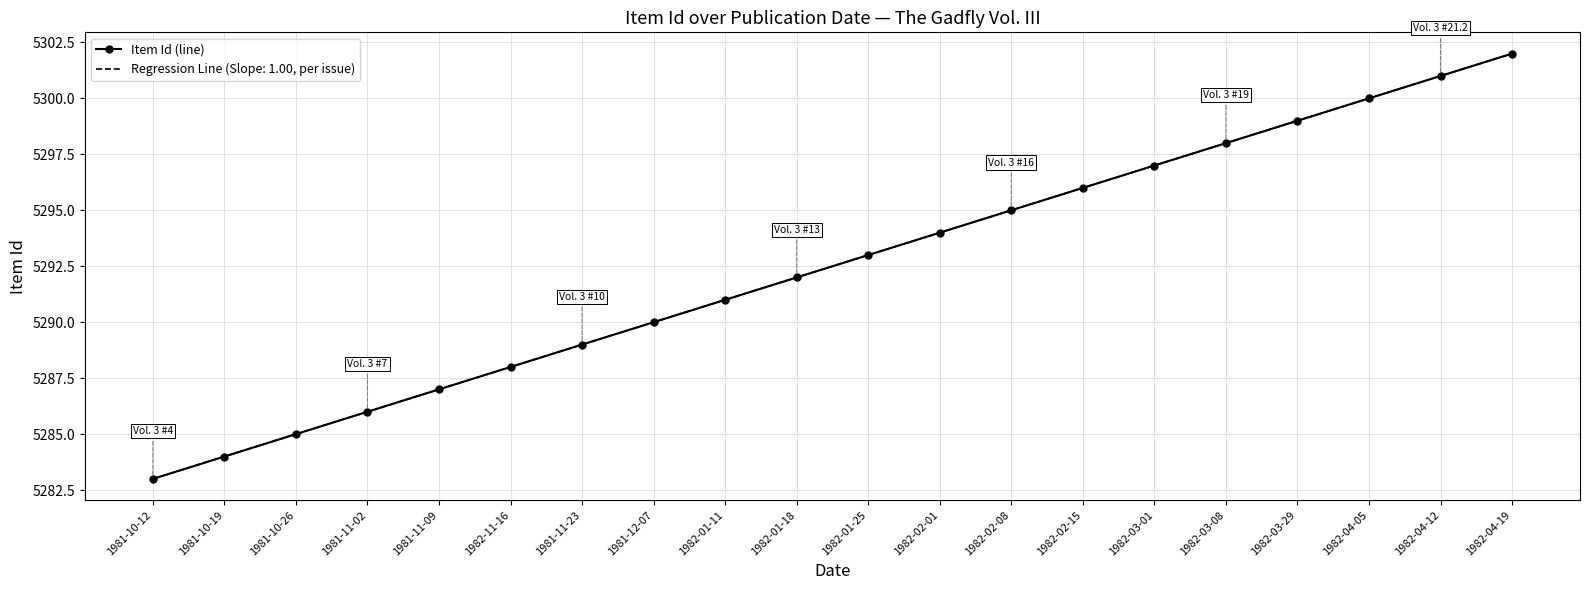

What position from the right is 1982-04-05?

3